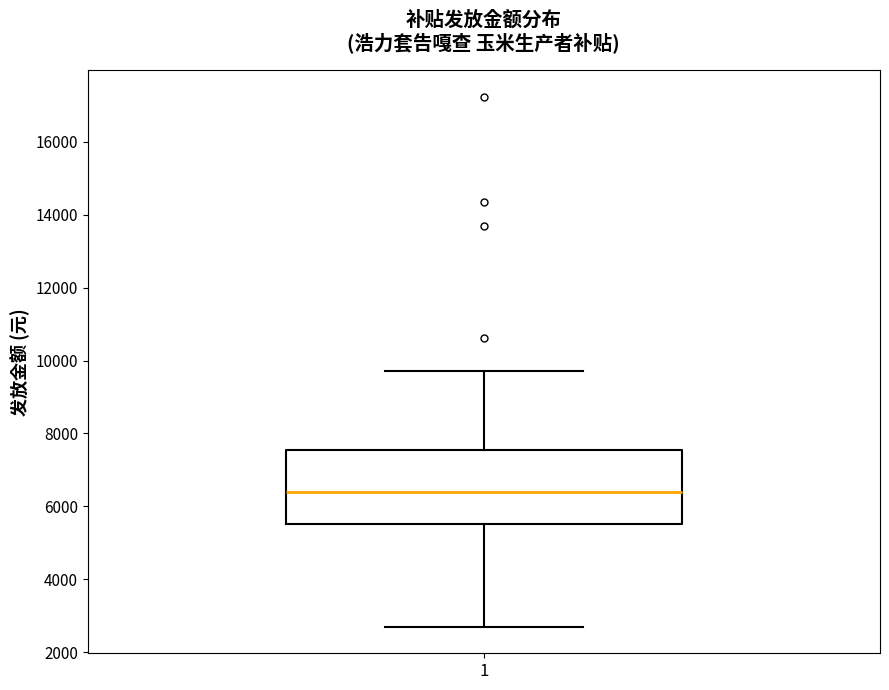

Transcribe this box plot: give where the median line is, the range the box spans, and where the two whiskers end, as read against the y-axis. The values are not printed on the chart, so give them approximately, as read against the axis.

median 6400, box 5600 to 7600, whiskers 2600 to 9800